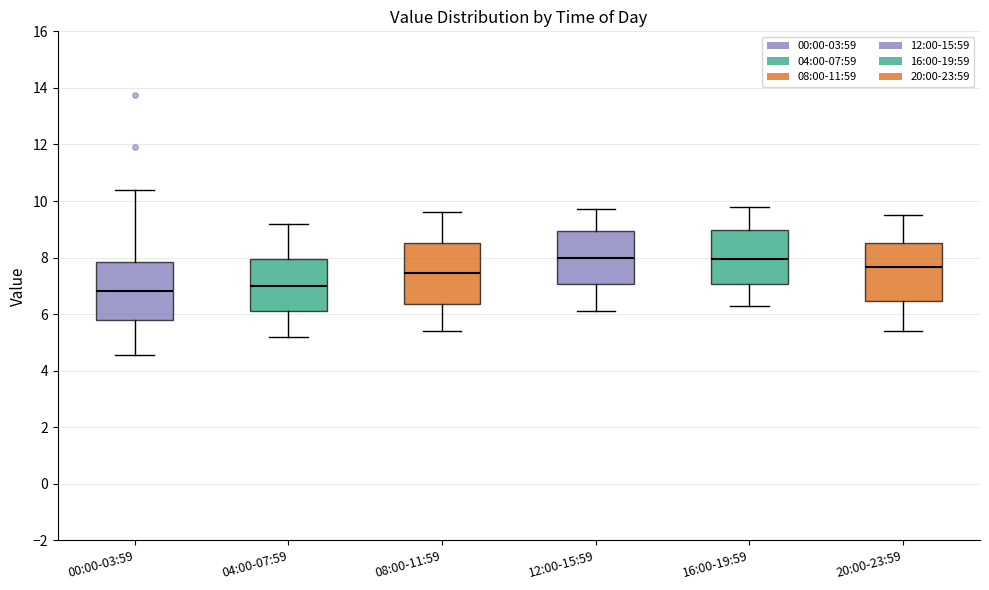

Reading left to right, transcribe this box plot: for each box, give where its median line is, the range the box spans, and where its two whiskers end, as read against the y-axis. The values are not printed on the chart, so give them approximately, as read against the axis.

00:00-03:59: median 6.8, box 5.8 to 7.8, whiskers 4.6 to 10.4
04:00-07:59: median 7.0, box 6.2 to 8.0, whiskers 5.2 to 9.2
08:00-11:59: median 7.4, box 6.4 to 8.6, whiskers 5.4 to 9.6
12:00-15:59: median 8.0, box 7.0 to 9.0, whiskers 6.2 to 9.8
16:00-19:59: median 8.0, box 7.0 to 9.0, whiskers 6.4 to 9.8
20:00-23:59: median 7.6, box 6.4 to 8.6, whiskers 5.4 to 9.6